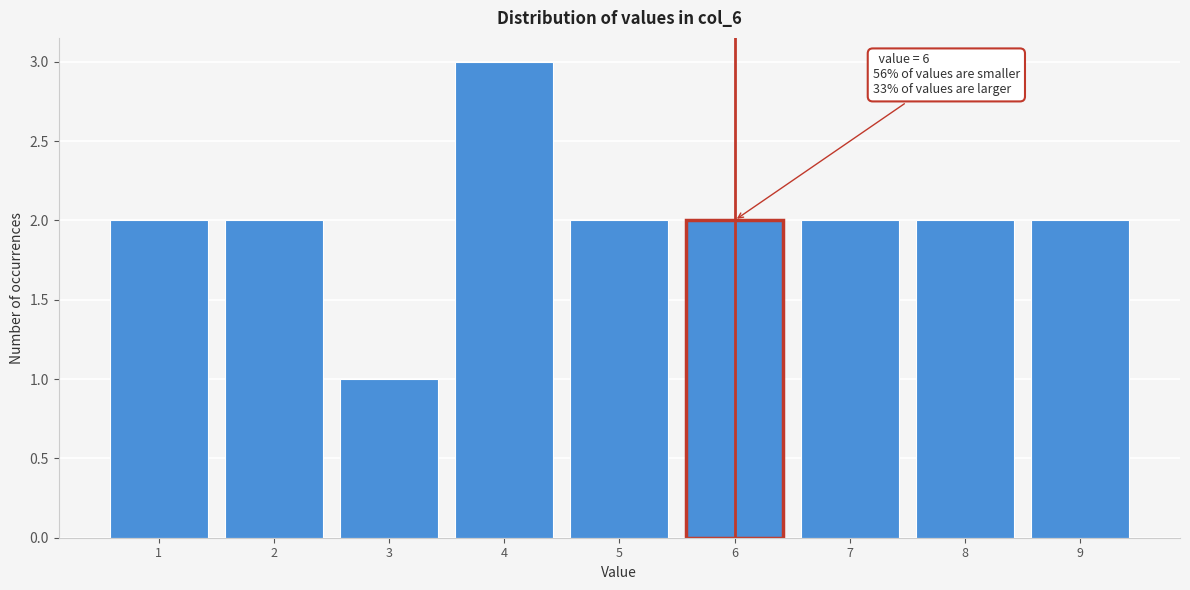

Over which range of the x-axis is the bar tallest?

3.5 to 4.5